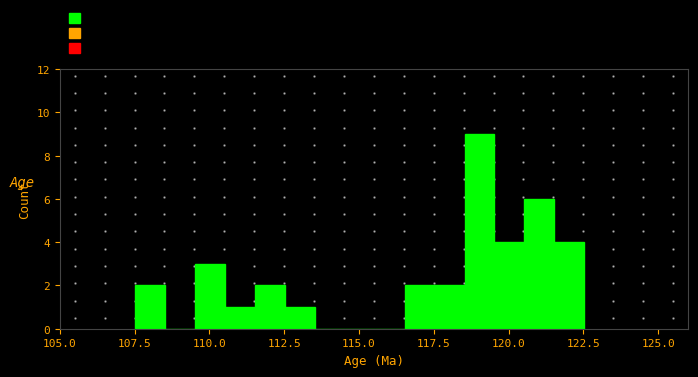

Read against the x-axis, roughly where is the centre of the tallest bar?

119.0